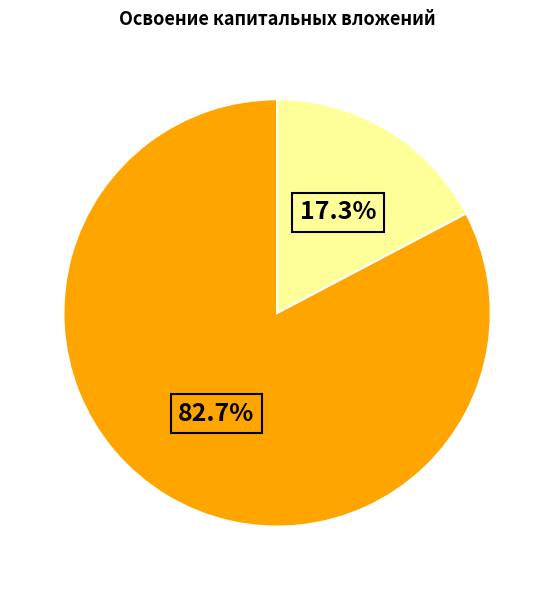

Is there any slice that represents more than half of the pie?

Yes